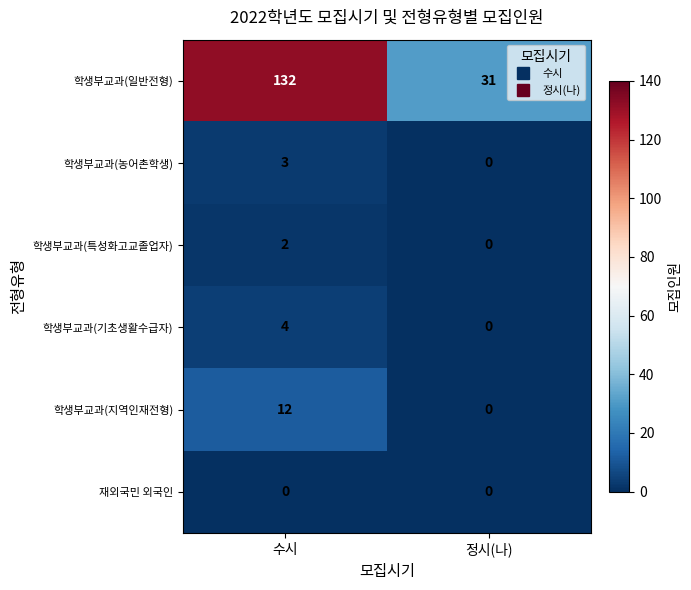

List the labels in order of 학생부교과(농어촌학생) value, largest first.

수시, 정시(나)